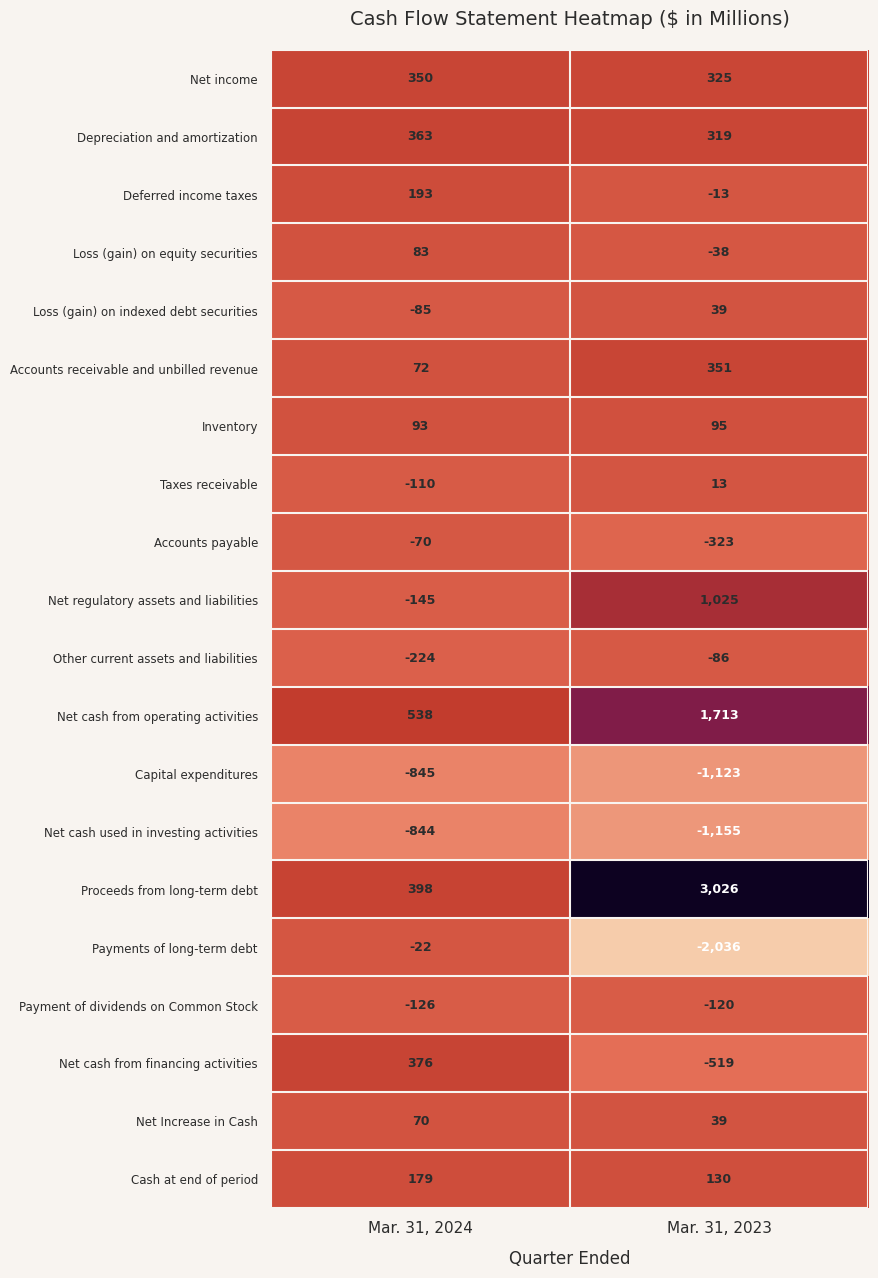

What value does the Accounts payable series have at Mar. 31, 2023, to the nearest 10?

-320